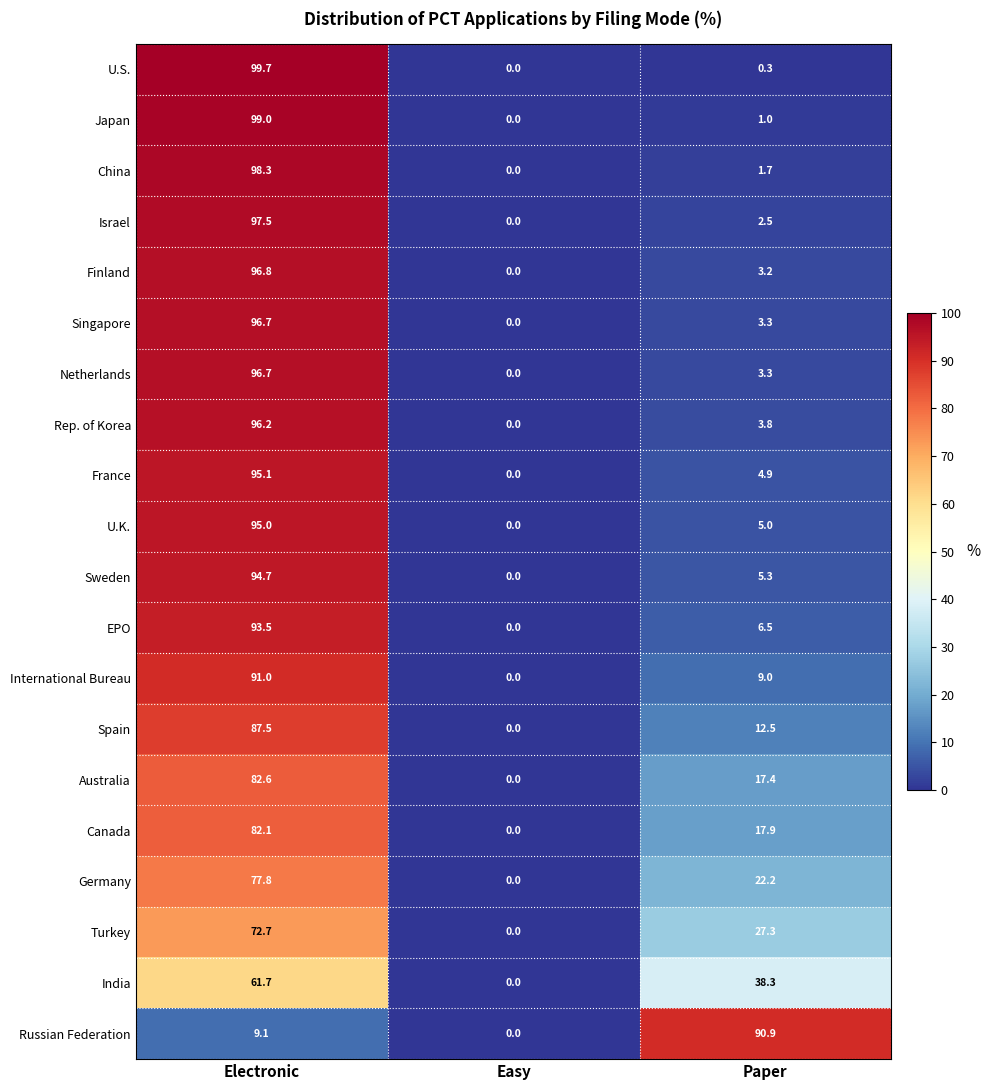

How many values in the Japan series are below 1?

1